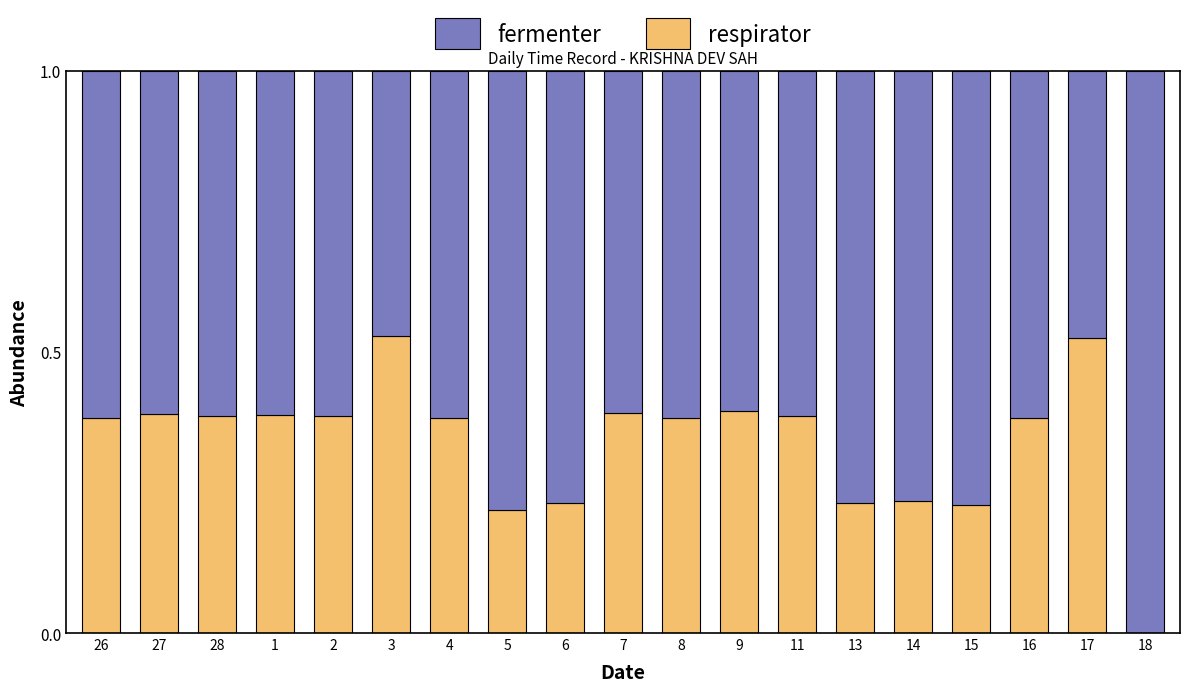

How many data points in respirator are above 0?

18